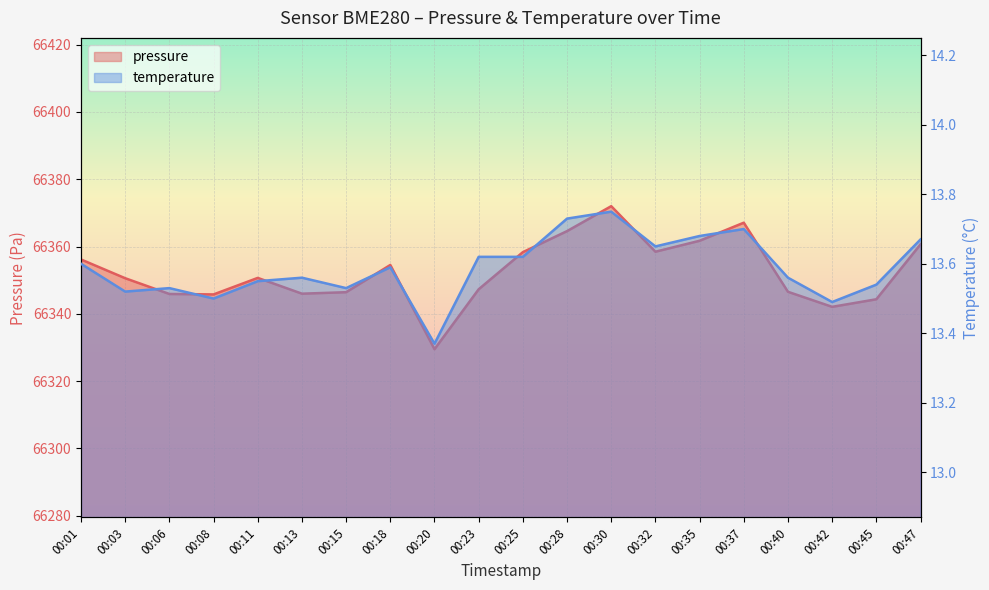

What is the sum of all temperature values?

271.8